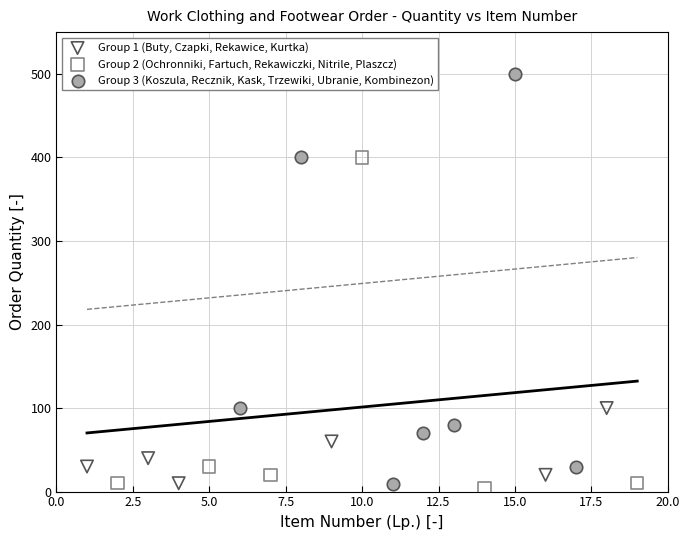

Which series contains the lowest Y value?

Group 2 (Ochronniki, Fartuch, Rekawiczki, Nitrile, Plaszcz)